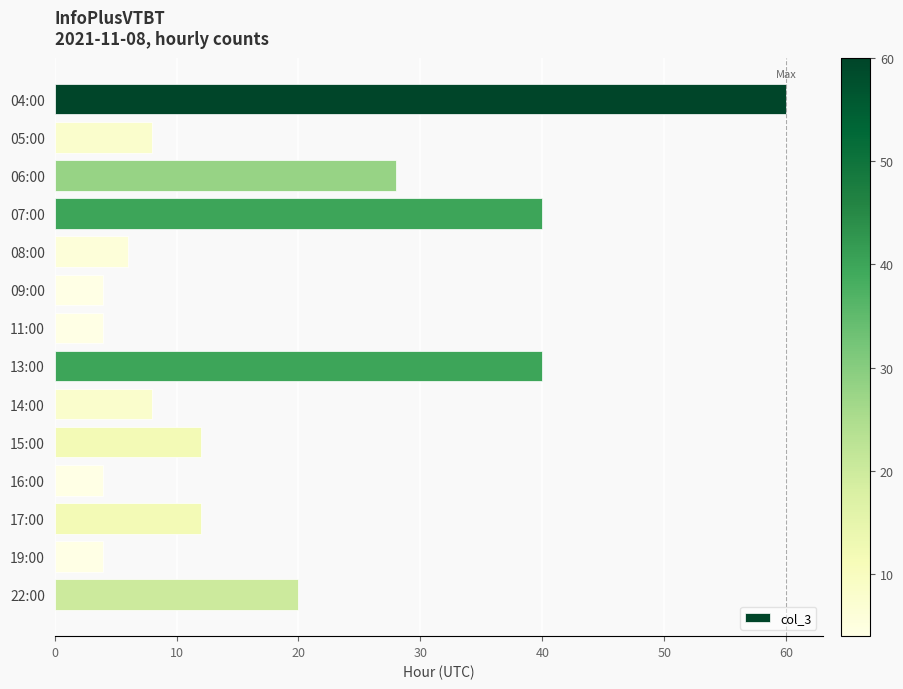

What is the change in value from 13:00 to 17:00?

-28